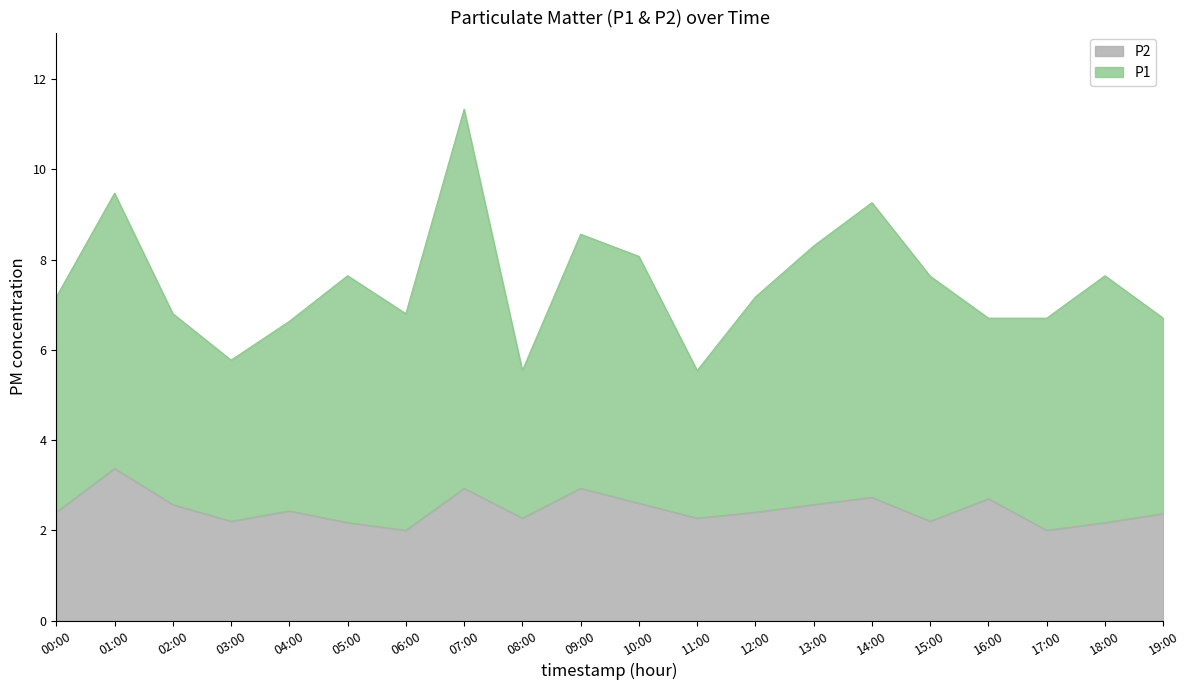

How many categories are shown in the chart?

20